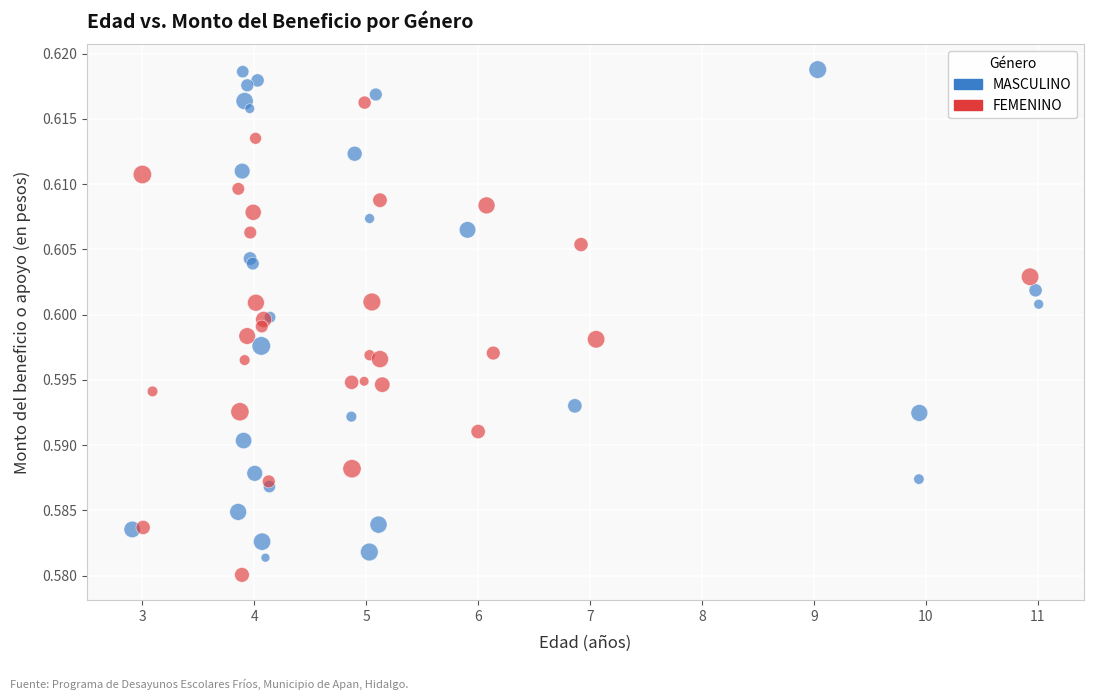

Which series has the widest spread of Y values?

MASCULINO